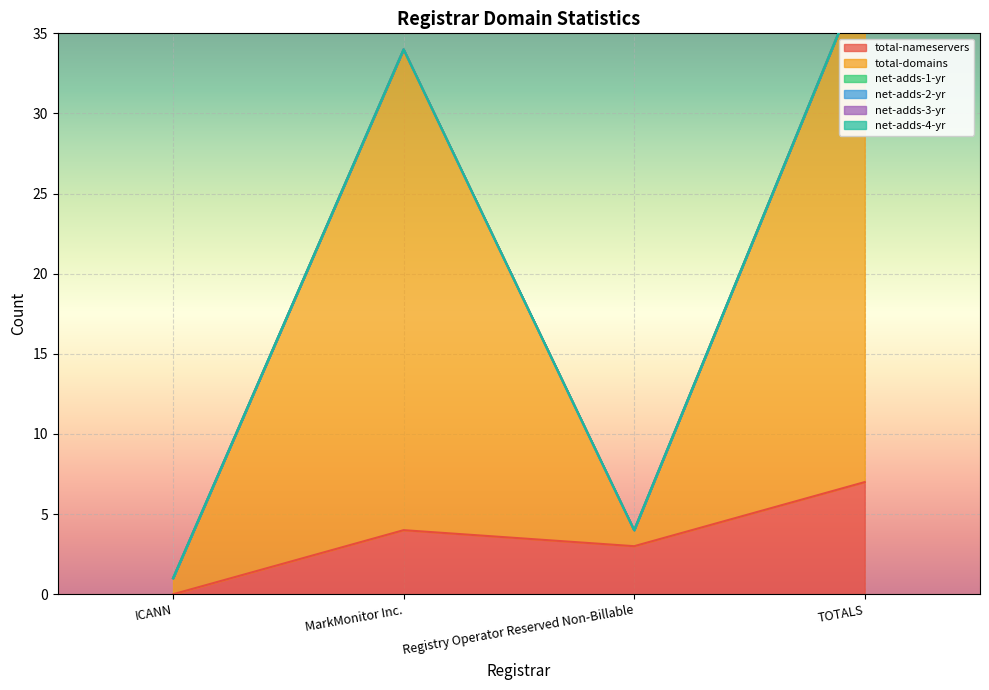

What is the spread (max minus min) of values at MarkMonitor Inc.?

30